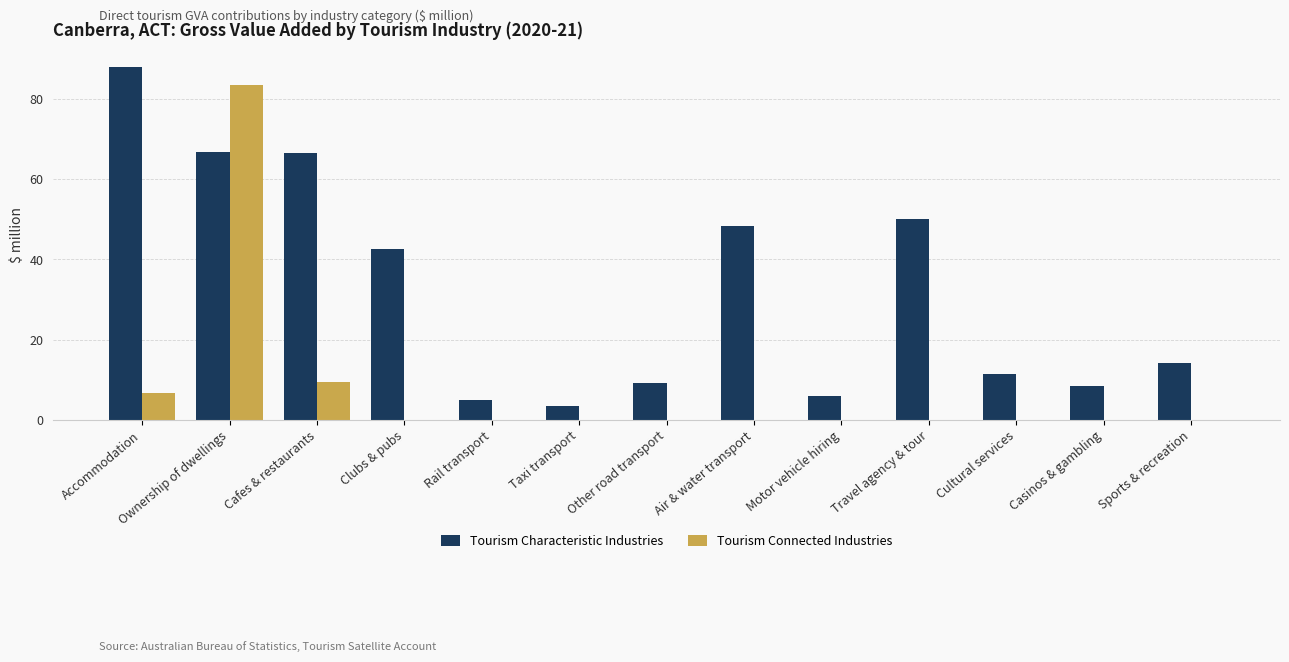

Which category has the highest value in the Tourism Characteristic Industries series?

Accommodation